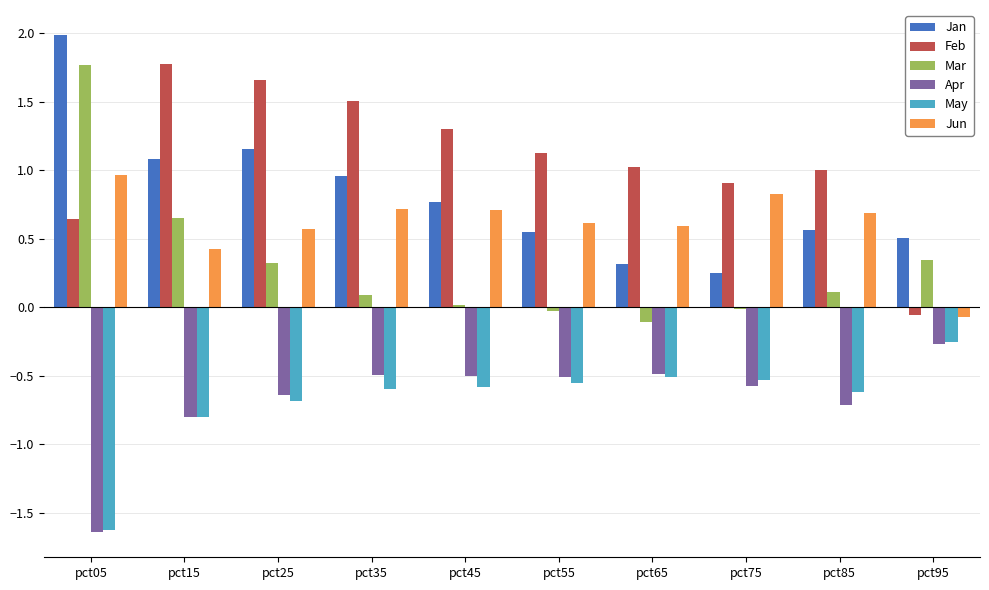

What are all the series names shown in the legend?

Jan, Feb, Mar, Apr, May, Jun